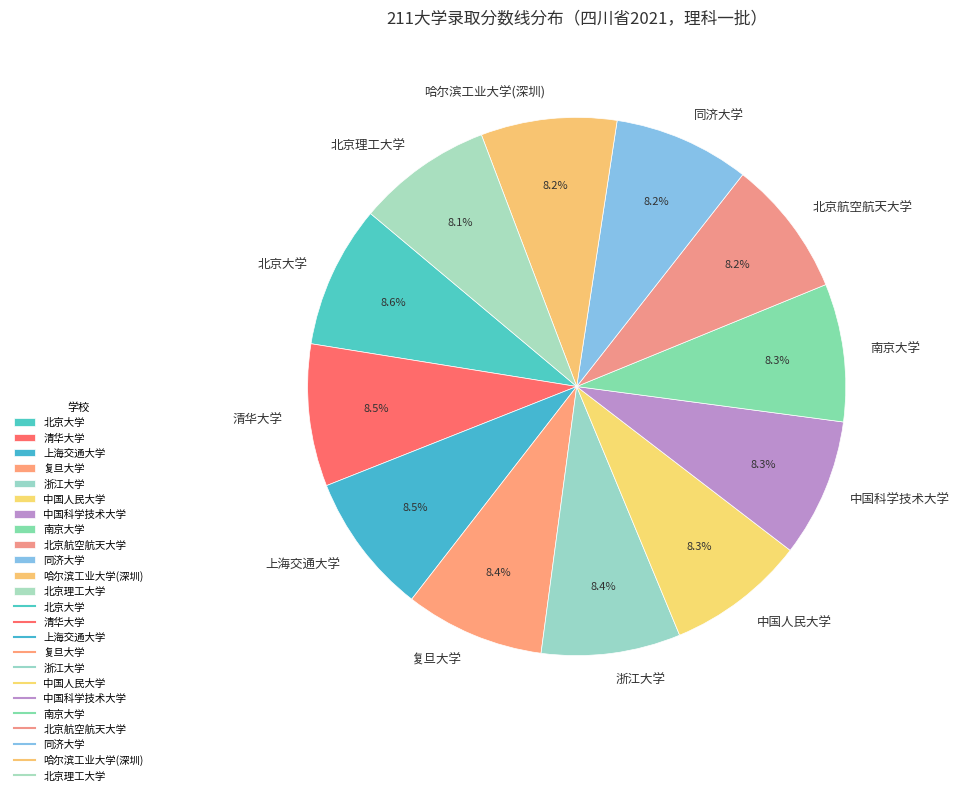

To the nearest percent, what percentage of the pie is 北京理工大学?

8%